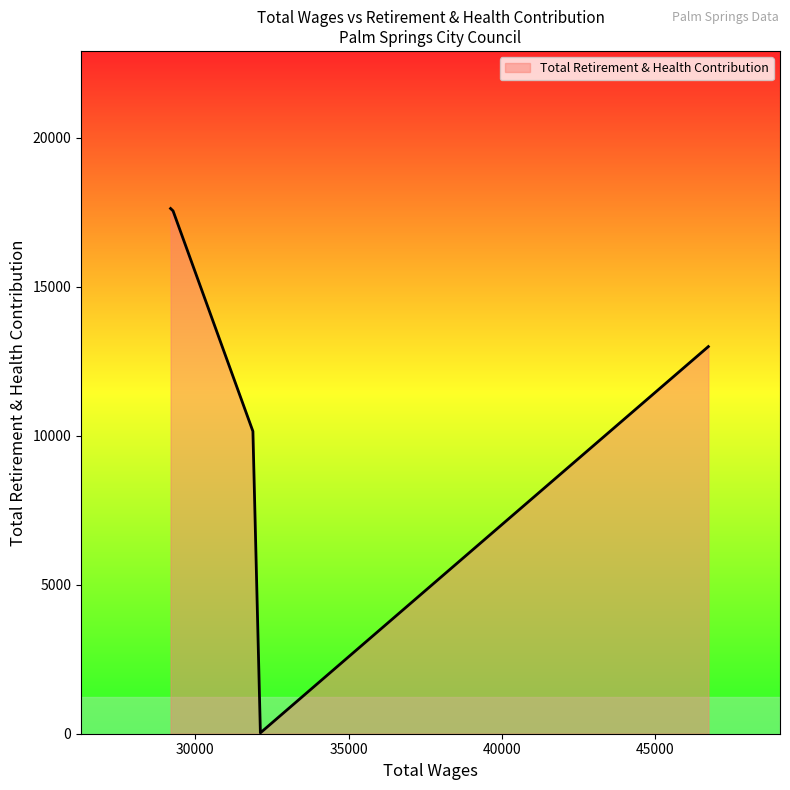

How many series are shown in this chart?

1